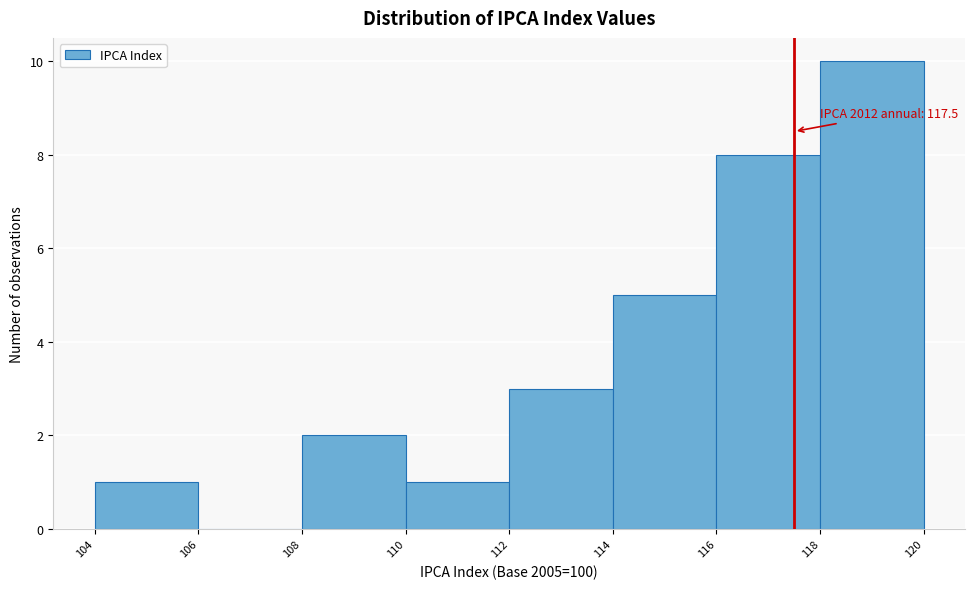

Which range on the x-axis has the tallest bar?

118 to 120